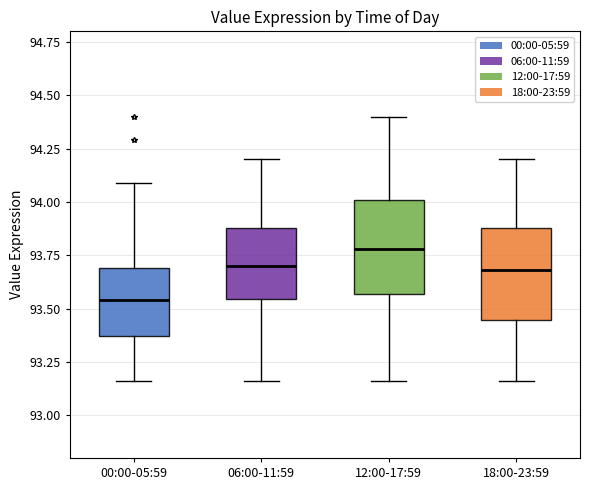

Reading left to right, read every box against the y-axis: the position of its median line, the range the box covers, and the ends of its whiskers. The values are not printed on the chart, so give them approximately, as read against the axis.

00:00-05:59: median 93.55, box 93.35 to 93.70, whiskers 93.15 to 94.10
06:00-11:59: median 93.70, box 93.55 to 93.90, whiskers 93.15 to 94.20
12:00-17:59: median 93.80, box 93.55 to 94.00, whiskers 93.15 to 94.40
18:00-23:59: median 93.70, box 93.45 to 93.90, whiskers 93.15 to 94.20